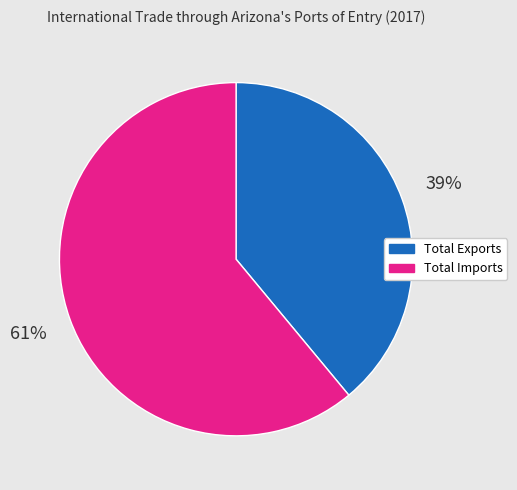

What percentage is the Total Imports slice, to the nearest percent?

61%